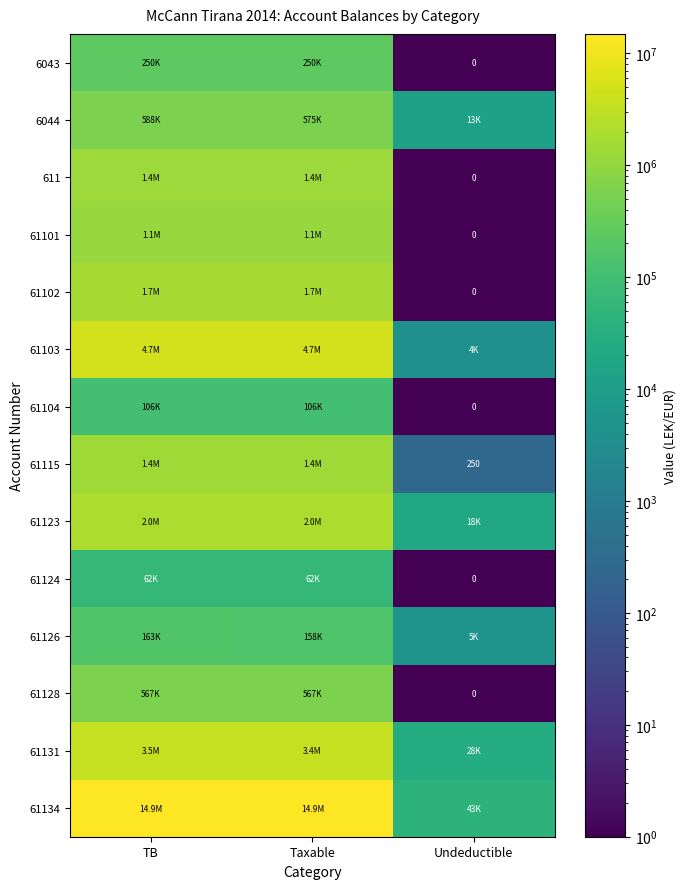

Which category has the lowest value in the 61131 series?

Undeductible